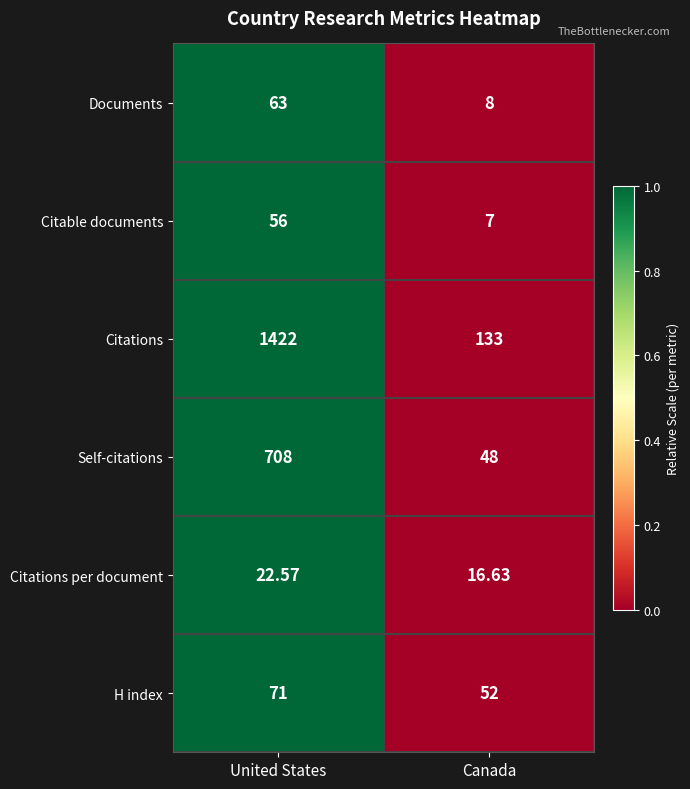

At which label is H index closest to 61?

Canada